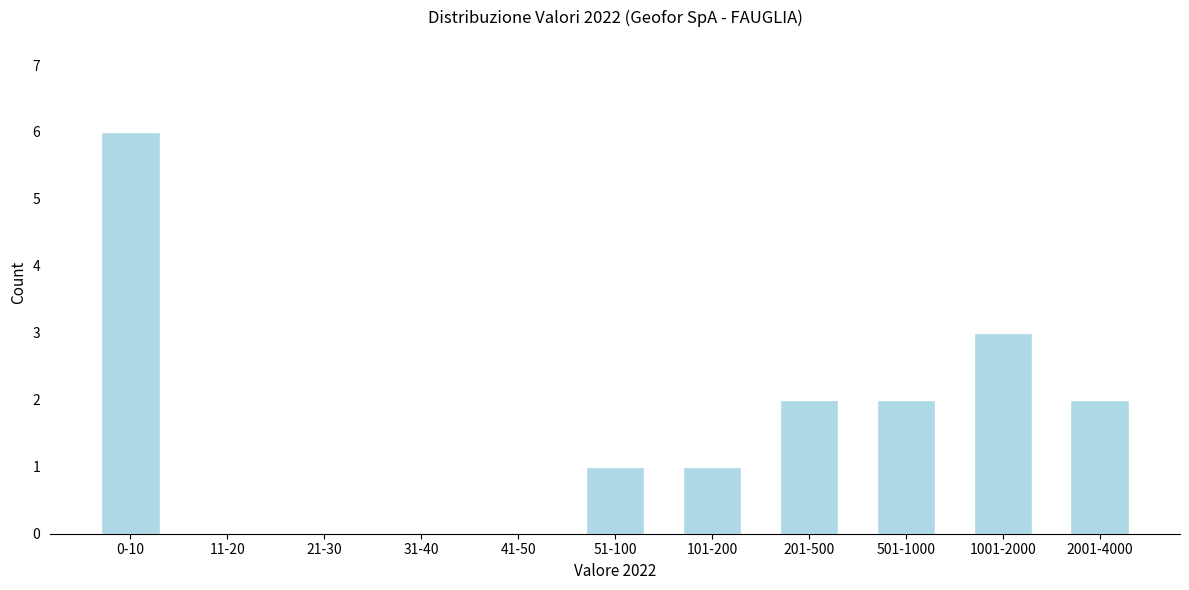

Reading left to right, what are all the values shown in this chart?

0-10=6	11-20=0	21-30=0	31-40=0	41-50=0	51-100=1	101-200=1	201-500=2	501-1000=2	1001-2000=3	2001-4000=2